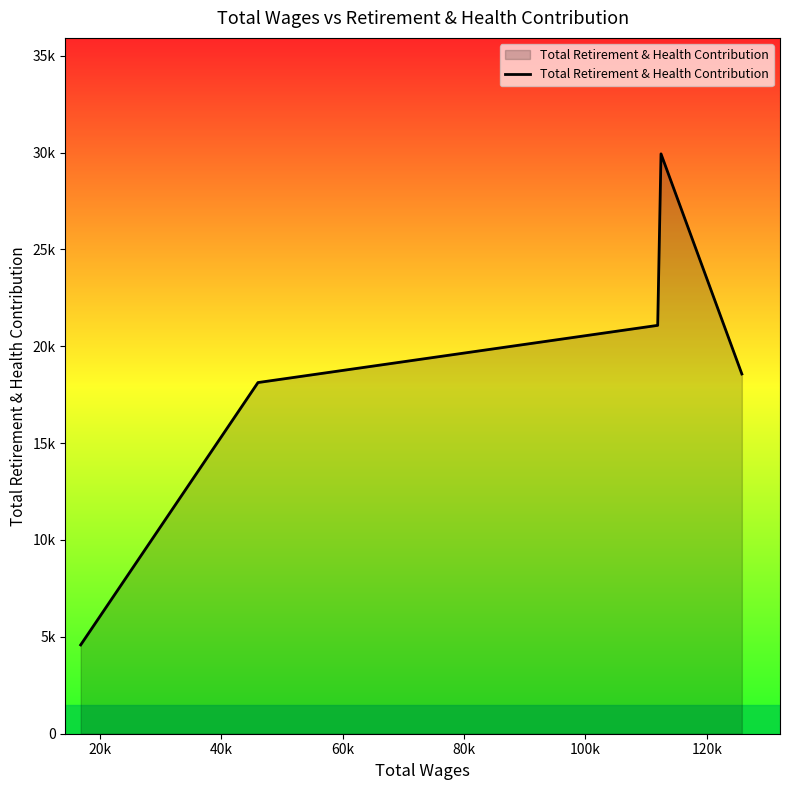

Does the chart display data point markers on the line(s)?

No